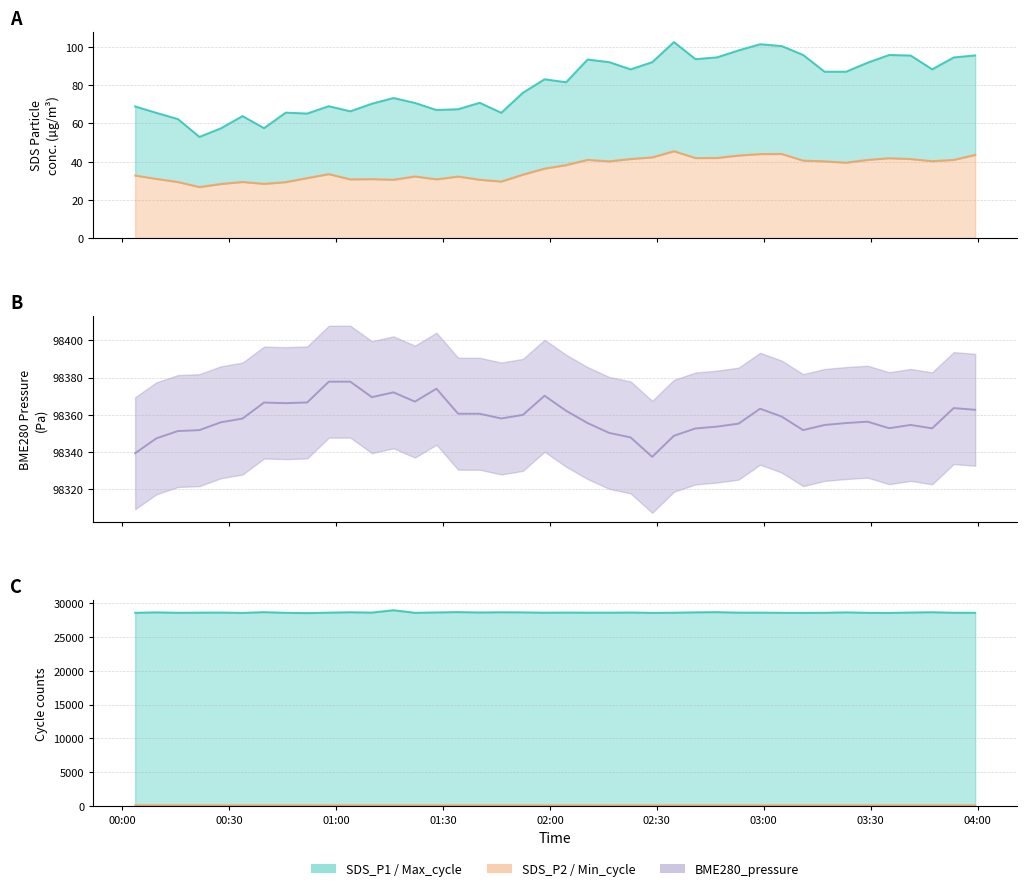

What position from the right is 01:30?

37